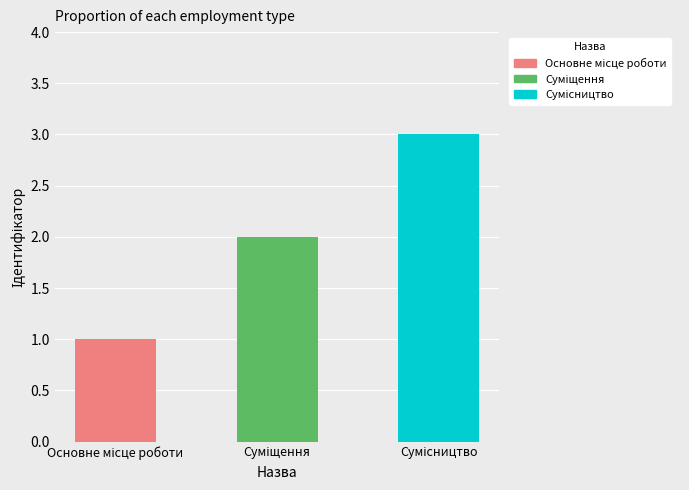

List the labels in order of value, smallest first.

Основне місце роботи, Суміщення, Сумісництво